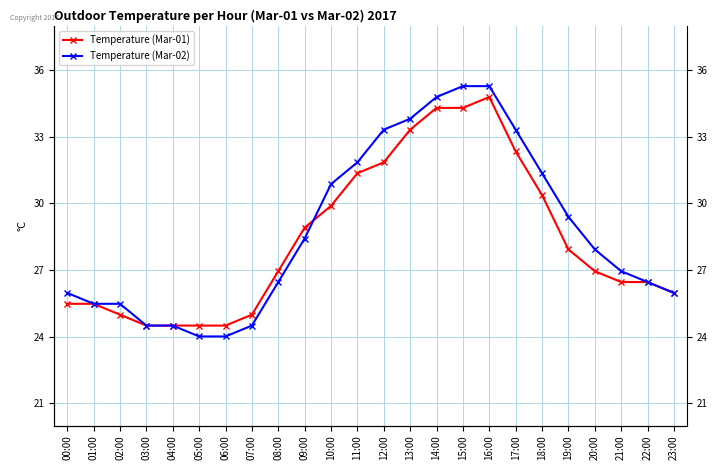

Reading left to right, what are all the values shown in this chart?

Temperature (Mar-01): 25.5	25.5	25.0	24.5	24.5	24.5	24.5	25.0	26.9	28.9	29.9	31.4	31.9	33.3	34.3	34.3	34.8	32.3	30.4	27.9	26.9	26.5	26.5	26.0
Temperature (Mar-02): 26.0	25.5	25.5	24.5	24.5	24.0	24.0	24.5	26.5	28.4	30.9	31.9	33.3	33.8	34.8	35.3	35.3	33.3	31.4	29.4	27.9	26.9	26.5	26.0